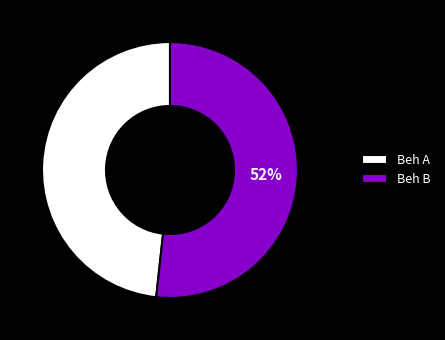

To the nearest percent, what is the combined percentage of Beh B and Beh A?

100%